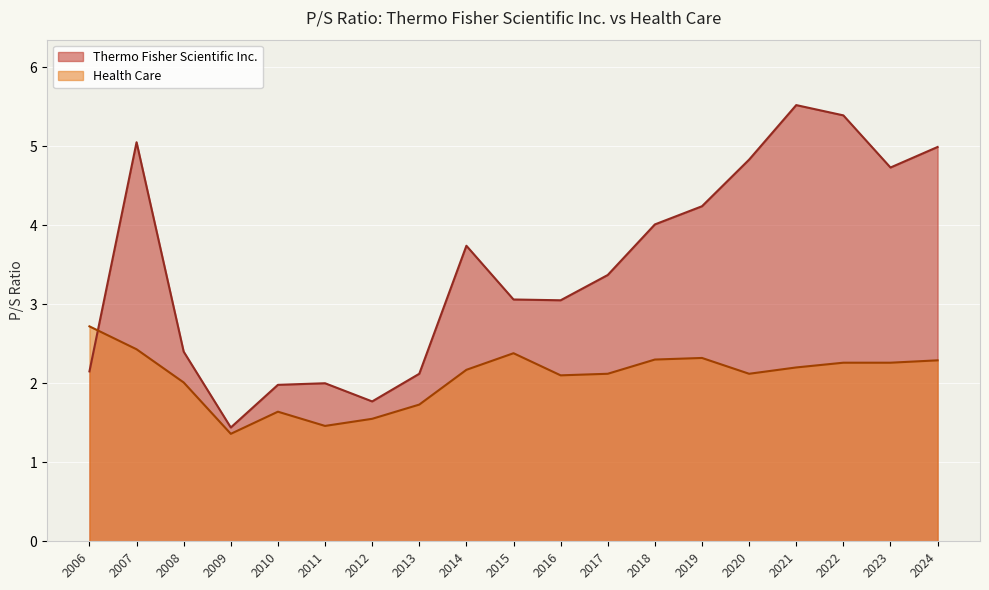

How many interior local peaks does the Health Care series have?

3